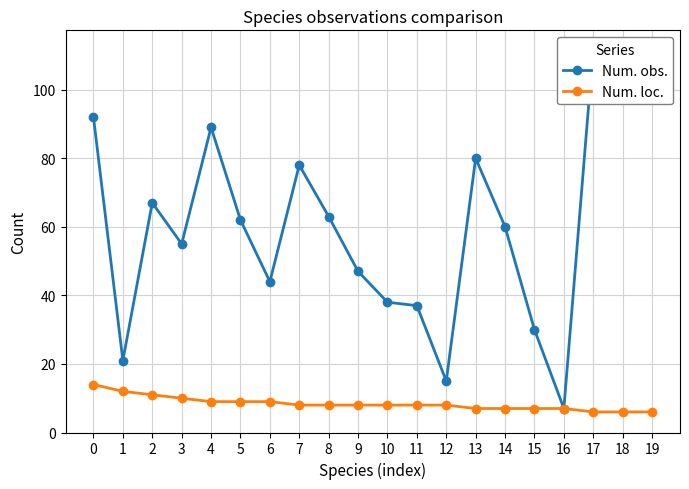

List the series in order of their overall mean, lowest first.

Num. loc., Num. obs.